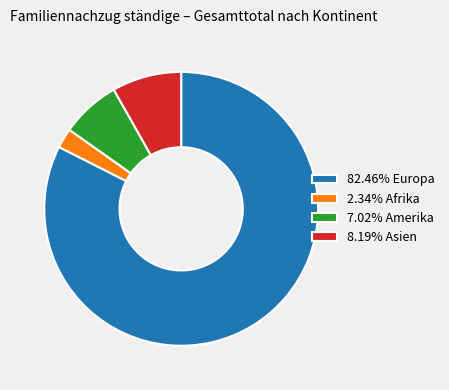

Combined, do 2.34% Afrika and 8.19% Asien account for over 50%?

No